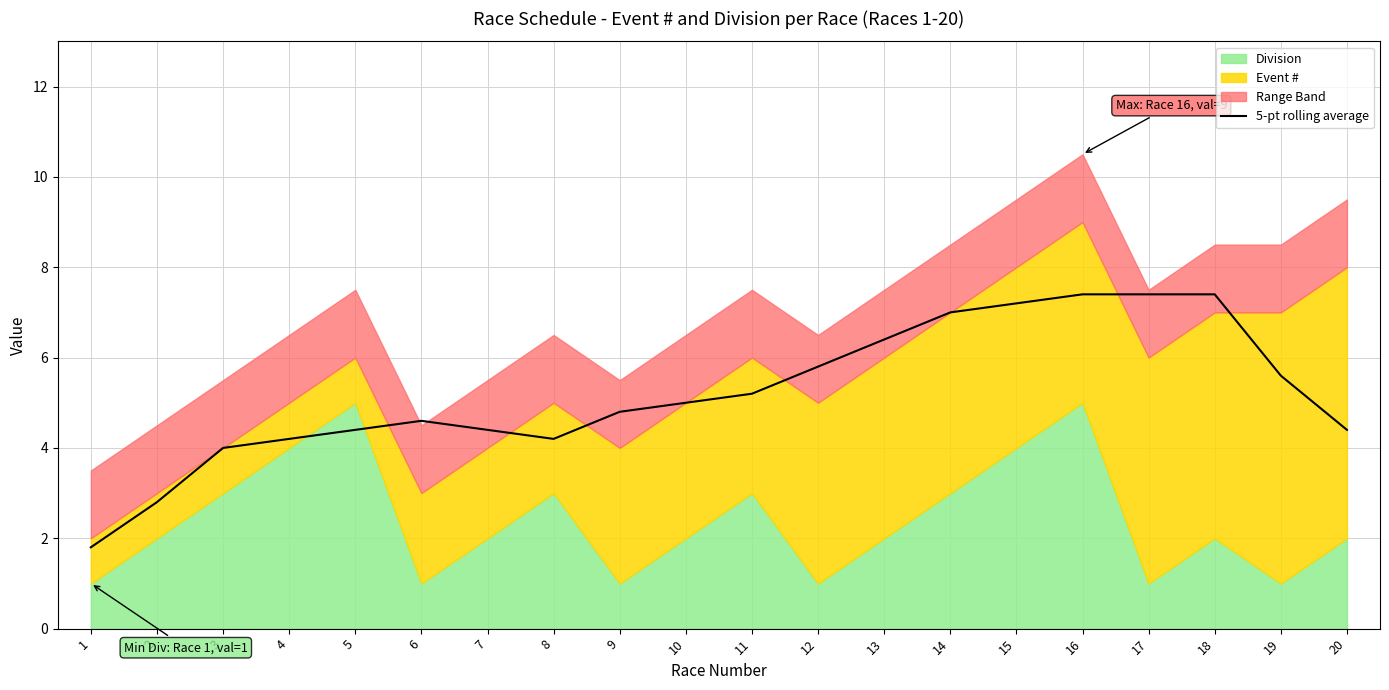

What is the value of the 3rd point from the left?

4.0